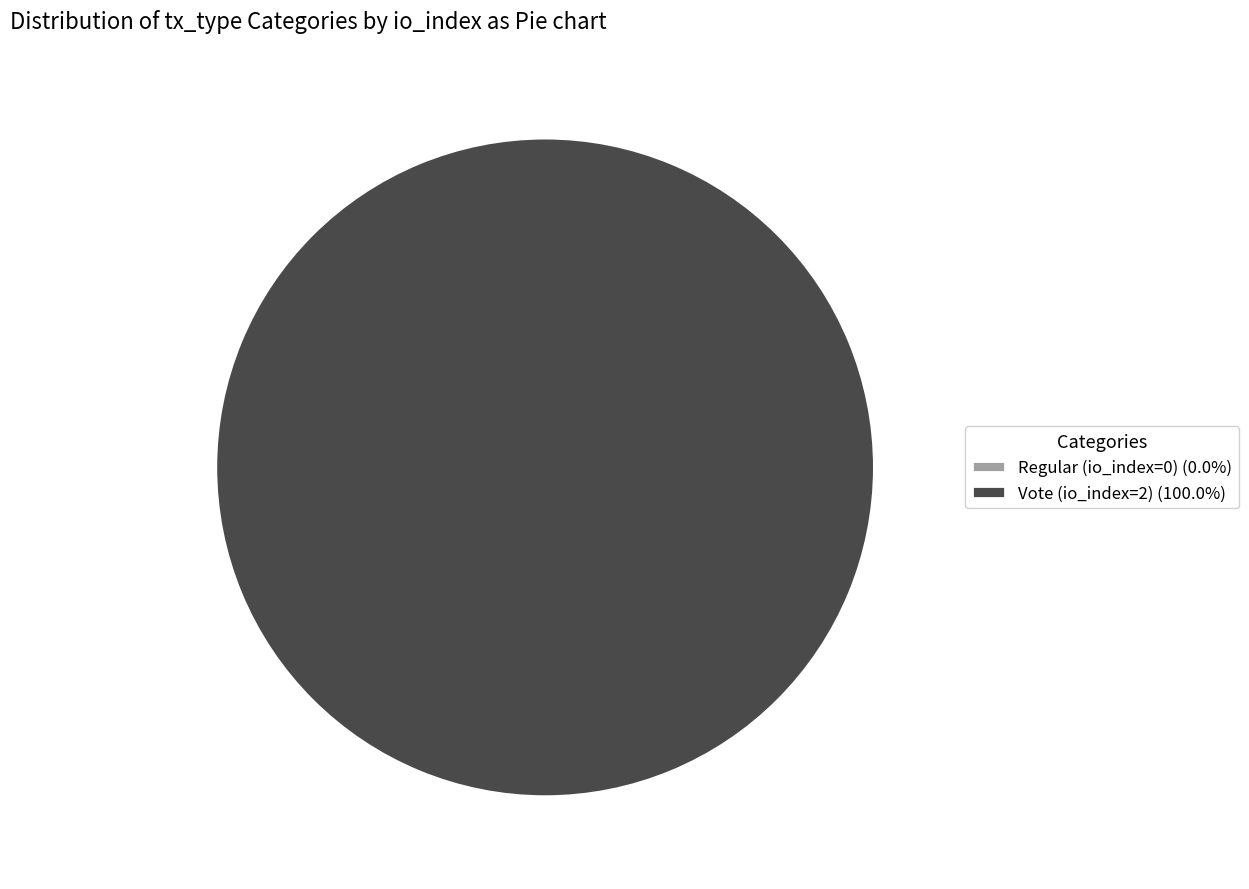

The Regular (io_index=0) slice represents 1% of the pie. True or false?

False